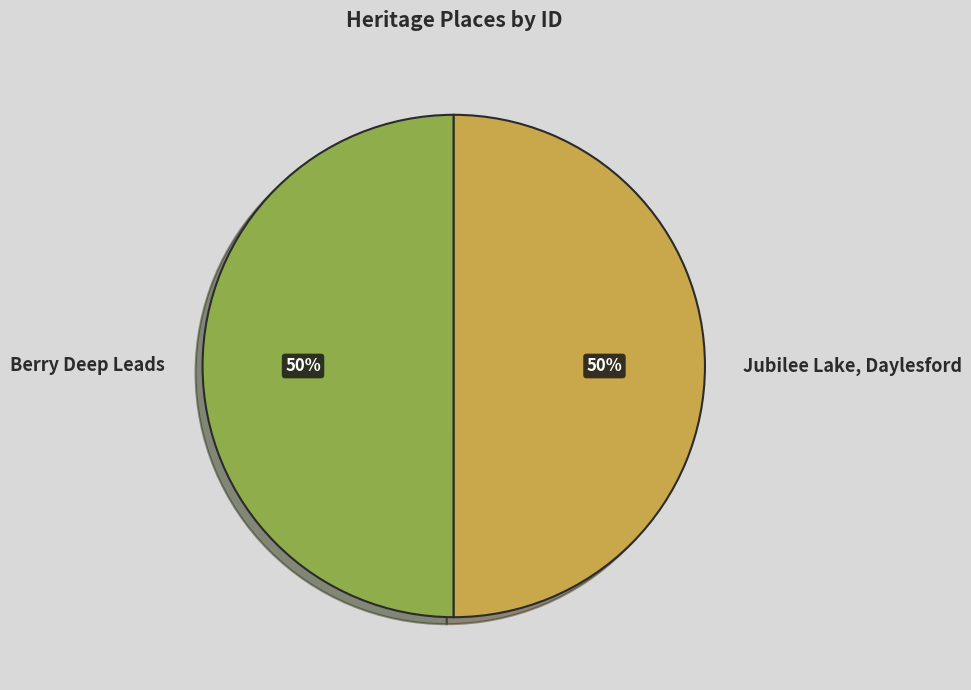

Combined, do Berry Deep Leads and Jubilee Lake, Daylesford account for over 50%?

Yes